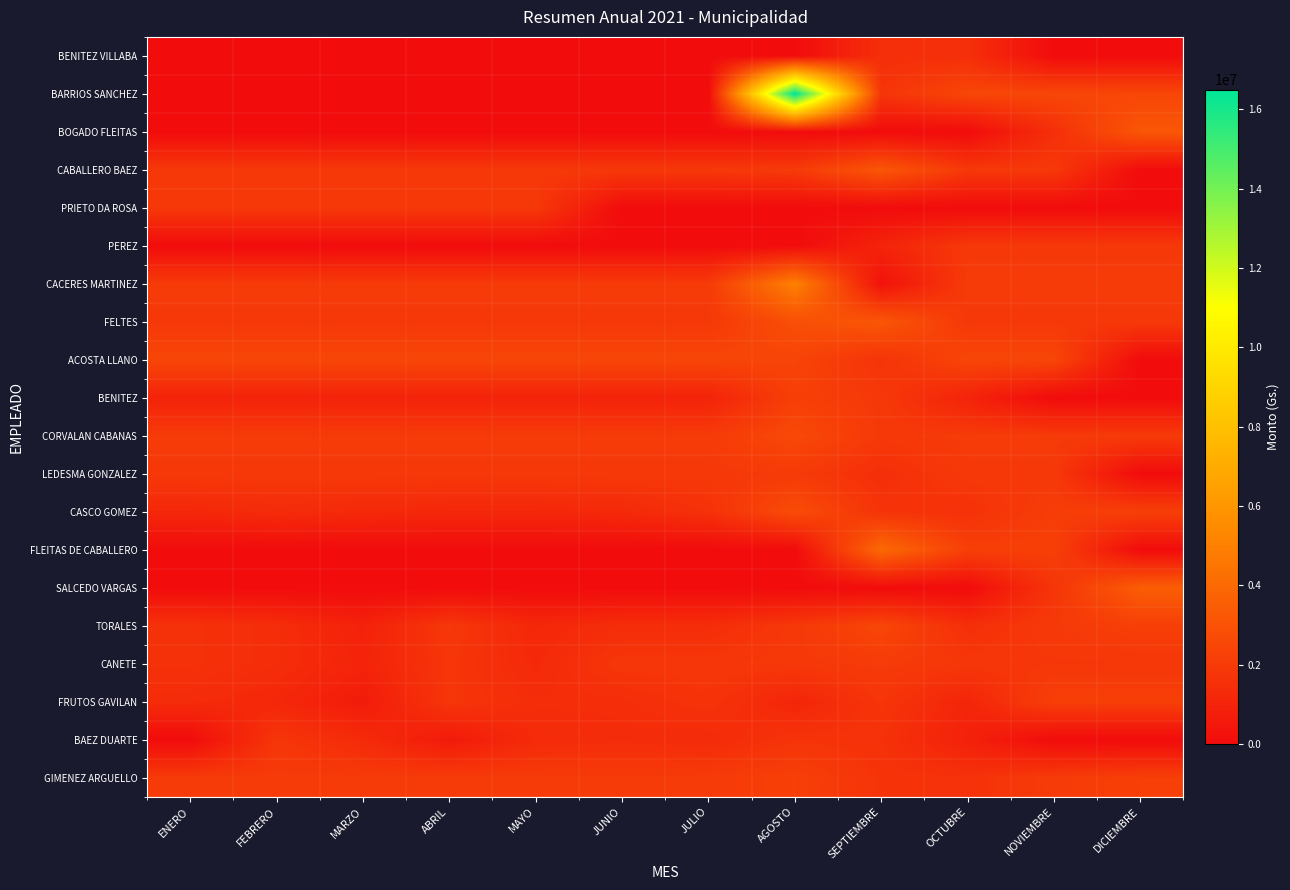

Reading left to right, transcribe all the data shown in this chart.

BENITEZ VILLABA: ENERO=0	FEBRERO=0	MARZO=0	ABRIL=0	MAYO=0	JUNIO=0	JULIO=0	AGOSTO=0	SEPTIEMBRE=1500000	OCTUBRE=1500000	NOVIEMBRE=0	DICIEMBRE=0
BARRIOS SANCHEZ: ENERO=0	FEBRERO=0	MARZO=0	ABRIL=0	MAYO=0	JUNIO=0	JULIO=0	AGOSTO=16500000	SEPTIEMBRE=1750000	OCTUBRE=2500000	NOVIEMBRE=2500000	DICIEMBRE=2500000
BOGADO FLEITAS: ENERO=0	FEBRERO=0	MARZO=0	ABRIL=0	MAYO=0	JUNIO=0	JULIO=0	AGOSTO=0	SEPTIEMBRE=0	OCTUBRE=0	NOVIEMBRE=1500000	DICIEMBRE=3200000
CABALLERO BAEZ: ENERO=1900000	FEBRERO=1900000	MARZO=1900000	ABRIL=1900000	MAYO=1900000	JUNIO=1900000	JULIO=1900000	AGOSTO=2000000	SEPTIEMBRE=3200000	OCTUBRE=1900000	NOVIEMBRE=1900000	DICIEMBRE=0
PRIETO DA ROSA: ENERO=1900000	FEBRERO=1900000	MARZO=1900000	ABRIL=1900000	MAYO=1900000	JUNIO=0	JULIO=0	AGOSTO=0	SEPTIEMBRE=0	OCTUBRE=0	NOVIEMBRE=0	DICIEMBRE=0
PEREZ: ENERO=0	FEBRERO=0	MARZO=0	ABRIL=0	MAYO=0	JUNIO=0	JULIO=0	AGOSTO=0	SEPTIEMBRE=1013400	OCTUBRE=1900000	NOVIEMBRE=1900000	DICIEMBRE=1900000
CACERES MARTINEZ: ENERO=2000000	FEBRERO=2000000	MARZO=2000000	ABRIL=2000000	MAYO=2000000	JUNIO=2000000	JULIO=2000000	AGOSTO=5000000	SEPTIEMBRE=270000	OCTUBRE=2000000	NOVIEMBRE=2000000	DICIEMBRE=2000000
FELTES: ENERO=1900000	FEBRERO=1900000	MARZO=1900000	ABRIL=1900000	MAYO=1900000	JUNIO=1900000	JULIO=1900000	AGOSTO=2880000	SEPTIEMBRE=3200000	OCTUBRE=1900000	NOVIEMBRE=1900000	DICIEMBRE=1900000
ACOSTA LLANO: ENERO=2475000	FEBRERO=2475000	MARZO=2475000	ABRIL=2475000	MAYO=2475000	JUNIO=2475000	JULIO=2475000	AGOSTO=2400000	SEPTIEMBRE=1689000	OCTUBRE=2475000	NOVIEMBRE=2475000	DICIEMBRE=0
BENITEZ: ENERO=1000000	FEBRERO=1000000	MARZO=1000000	ABRIL=1000000	MAYO=1000000	JUNIO=1000000	JULIO=1000000	AGOSTO=2200000	SEPTIEMBRE=1900000	OCTUBRE=1000000	NOVIEMBRE=0	DICIEMBRE=0
CORVALAN CABANAS: ENERO=2000000	FEBRERO=2000000	MARZO=2000000	ABRIL=2000000	MAYO=2000000	JUNIO=2000000	JULIO=2000000	AGOSTO=2600000	SEPTIEMBRE=1900000	OCTUBRE=2000000	NOVIEMBRE=2000000	DICIEMBRE=2000000
LEDESMA GONZALEZ: ENERO=1900000	FEBRERO=1900000	MARZO=1900000	ABRIL=1900000	MAYO=1900000	JUNIO=1900000	JULIO=1900000	AGOSTO=1980000	SEPTIEMBRE=1500000	OCTUBRE=1900000	NOVIEMBRE=1900000	DICIEMBRE=0
CASCO GOMEZ: ENERO=1182300	FEBRERO=1351200	MARZO=1266750	ABRIL=1182300	MAYO=1182300	JUNIO=1266750	JULIO=1604550	AGOSTO=2750000	SEPTIEMBRE=1689000	OCTUBRE=1604550	NOVIEMBRE=2111250	DICIEMBRE=2195700
FLEITAS DE CABALLERO: ENERO=0	FEBRERO=0	MARZO=0	ABRIL=0	MAYO=0	JUNIO=0	JULIO=0	AGOSTO=0	SEPTIEMBRE=4000000	OCTUBRE=2200000	NOVIEMBRE=2200000	DICIEMBRE=0
SALCEDO VARGAS: ENERO=0	FEBRERO=0	MARZO=0	ABRIL=0	MAYO=0	JUNIO=0	JULIO=0	AGOSTO=0	SEPTIEMBRE=0	OCTUBRE=0	NOVIEMBRE=1750000	DICIEMBRE=3500000
TORALES: ENERO=1604550	FEBRERO=1435650	MARZO=928950	ABRIL=1857900	MAYO=1182300	JUNIO=1435650	JULIO=1435650	AGOSTO=1890000	SEPTIEMBRE=2500000	OCTUBRE=1520100	NOVIEMBRE=1942350	DICIEMBRE=2195700
CANETE: ENERO=1604550	FEBRERO=1435650	MARZO=1013400	ABRIL=1773450	MAYO=1266750	JUNIO=1820000	JULIO=1820000	AGOSTO=1890000	SEPTIEMBRE=2000000	OCTUBRE=1820000	NOVIEMBRE=1820000	DICIEMBRE=1820000
FRUTOS GAVILAN: ENERO=1351200	FEBRERO=1182300	MARZO=657600	ABRIL=1773450	MAYO=1435650	JUNIO=1435650	JULIO=1689000	AGOSTO=1110000	SEPTIEMBRE=1750000	OCTUBRE=1097850	NOVIEMBRE=2195700	DICIEMBRE=2195700
BAEZ DUARTE: ENERO=0	FEBRERO=1790000	MARZO=1330000	ABRIL=630000	MAYO=1330000	JUNIO=1400000	JULIO=1330000	AGOSTO=1710000	SEPTIEMBRE=1610000	OCTUBRE=910000	NOVIEMBRE=0	DICIEMBRE=0
GIMENEZ ARGUELLO: ENERO=2000000	FEBRERO=2000000	MARZO=2000000	ABRIL=2000000	MAYO=2000000	JUNIO=2000000	JULIO=2000000	AGOSTO=2200000	SEPTIEMBRE=1689000	OCTUBRE=1604550	NOVIEMBRE=2026800	DICIEMBRE=2195700